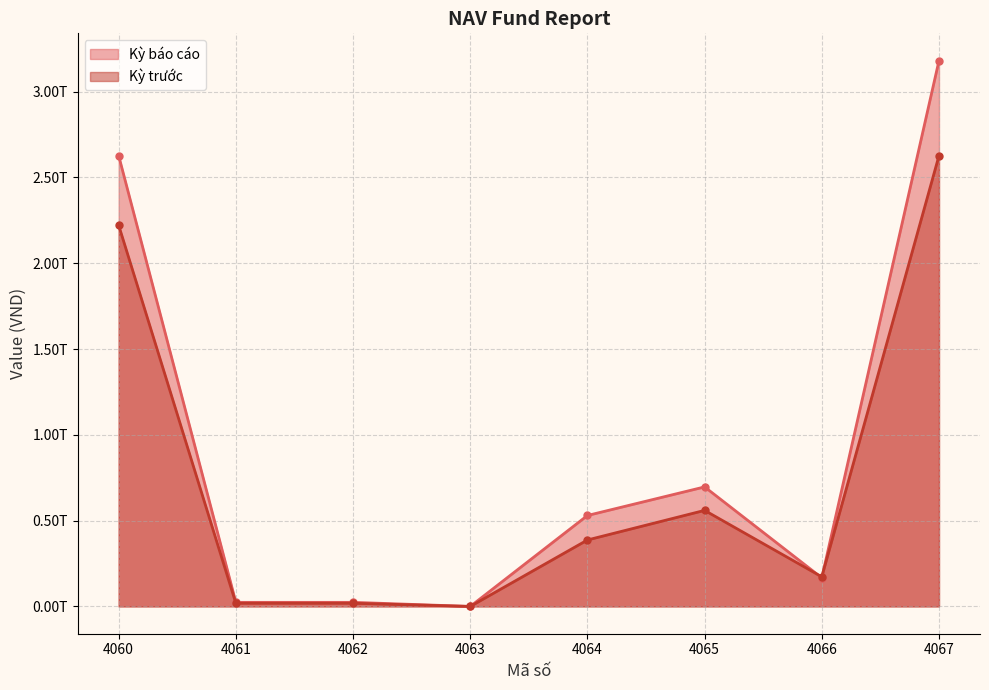

True or false: Kỳ trước and Kỳ báo cáo intersect in this chart.

True